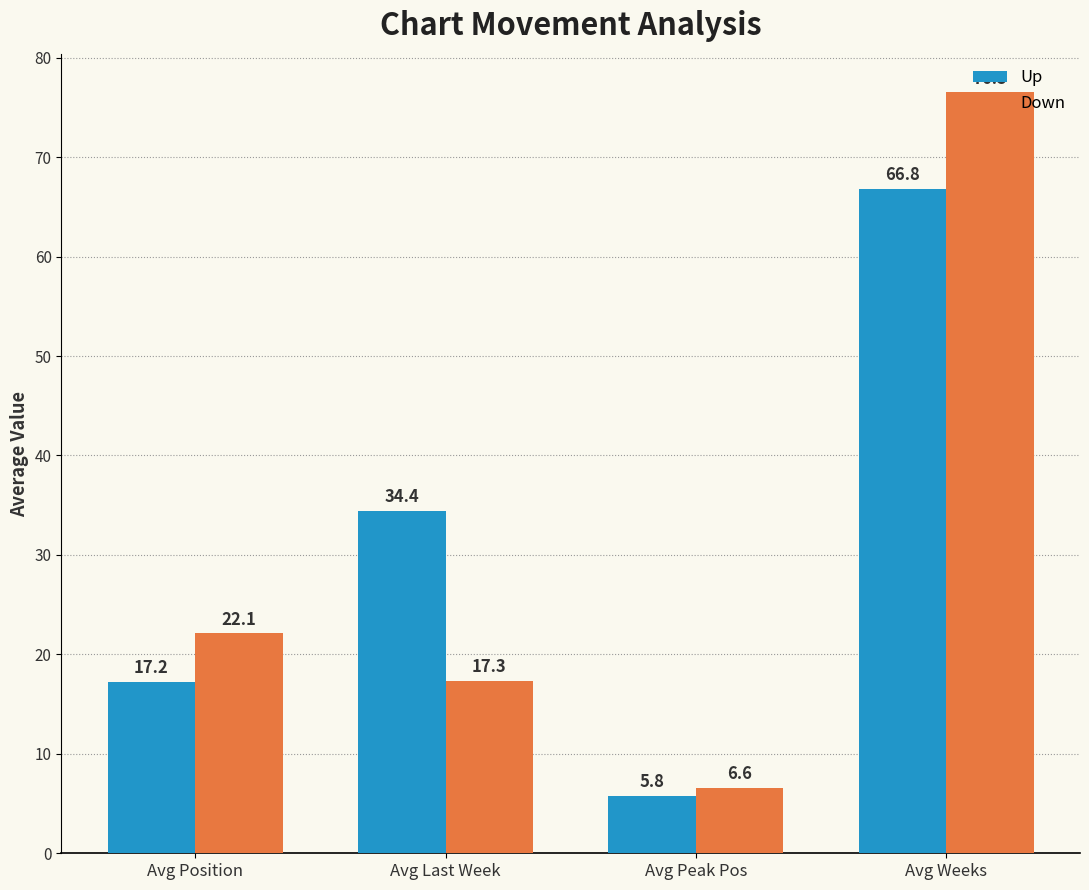

True or false: Down has a value of 6.6 at Avg Peak Pos.

True